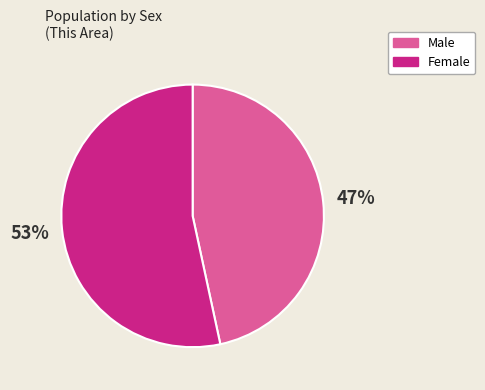

Does Male account for over 50% of the chart?

No